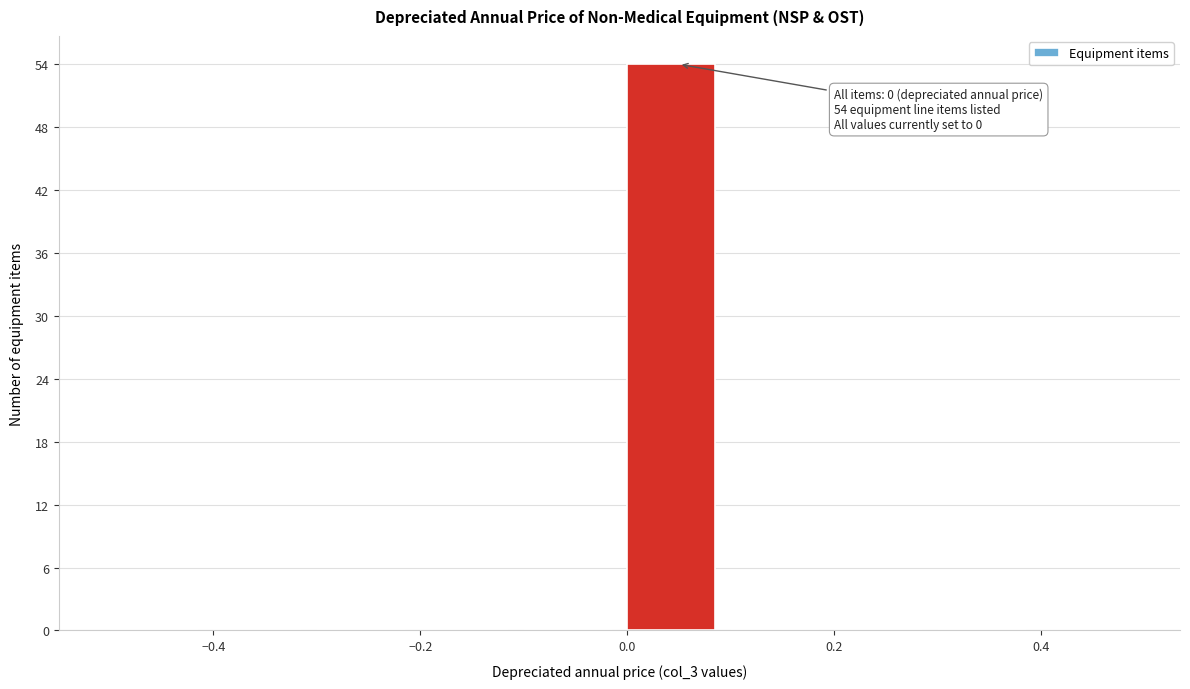

Which range on the x-axis has the tallest bar?

0.0 to 0.1